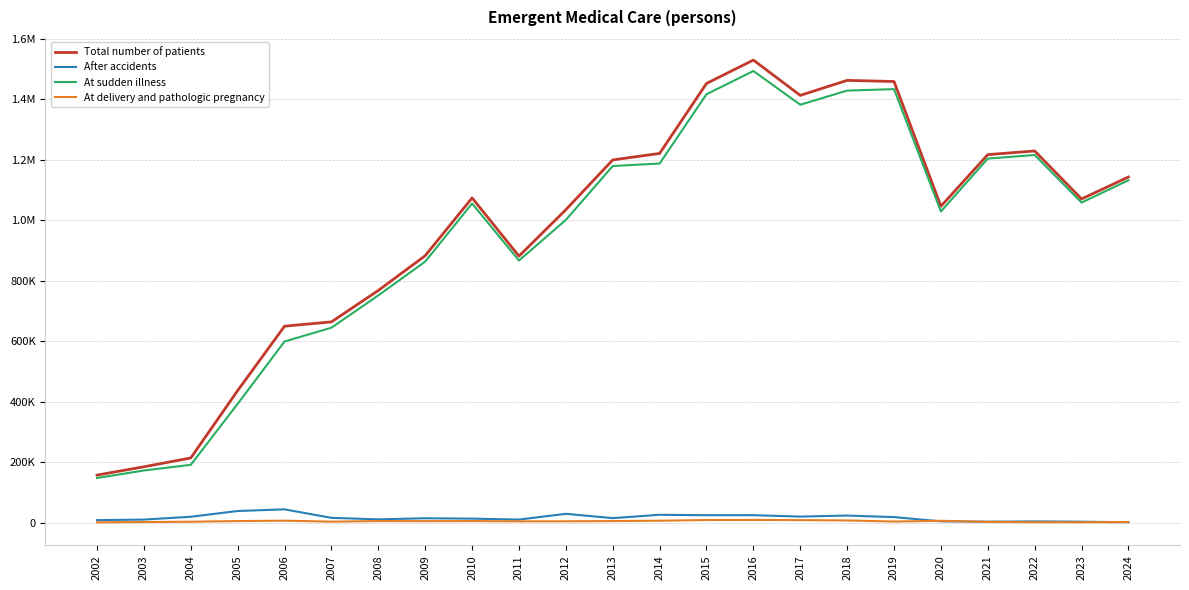

What is the value of the Total number of patients point at the 20th from the left?

1217419